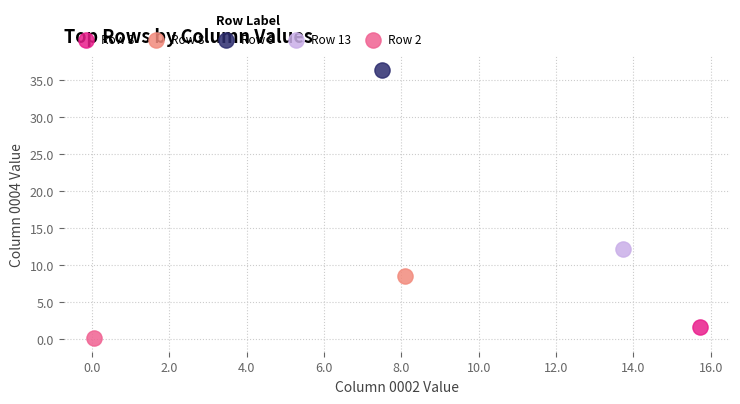

Which series contains the lowest Y value?

Row 2